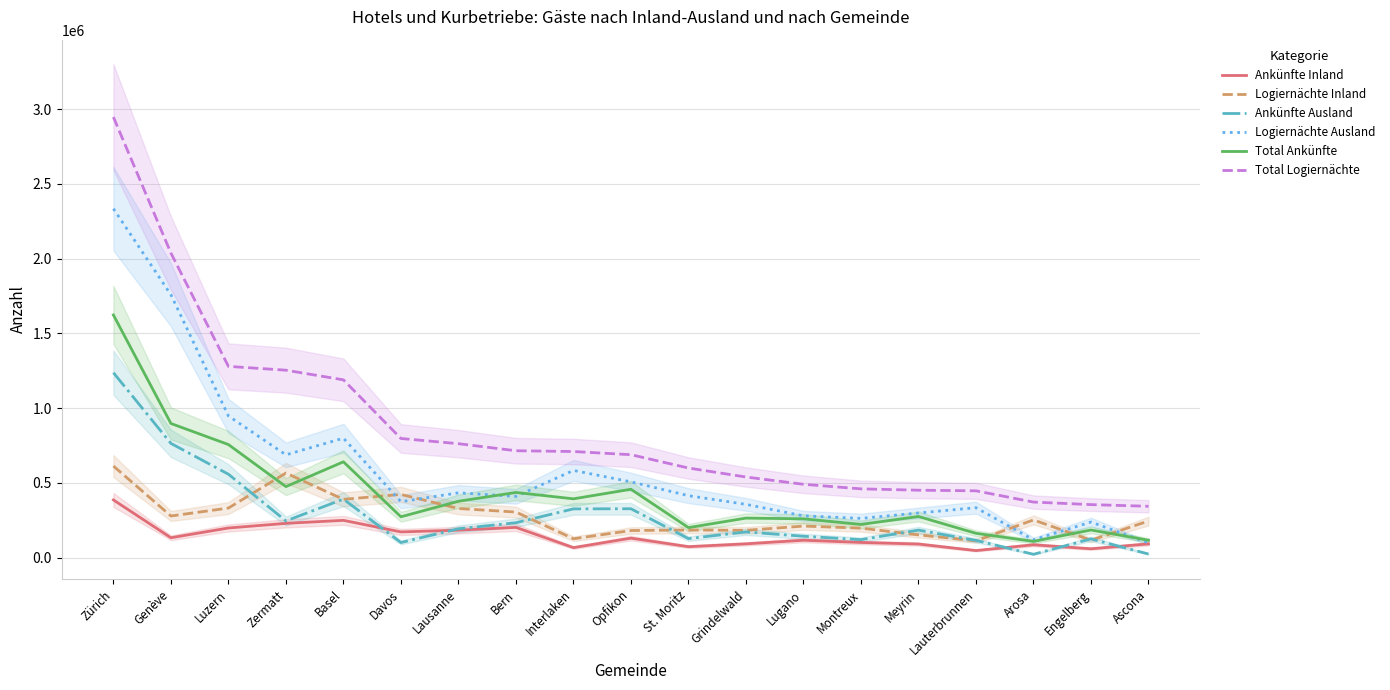

True or false: Total Logiernächte has a value of 447136 at Lauterbrunnen.

True